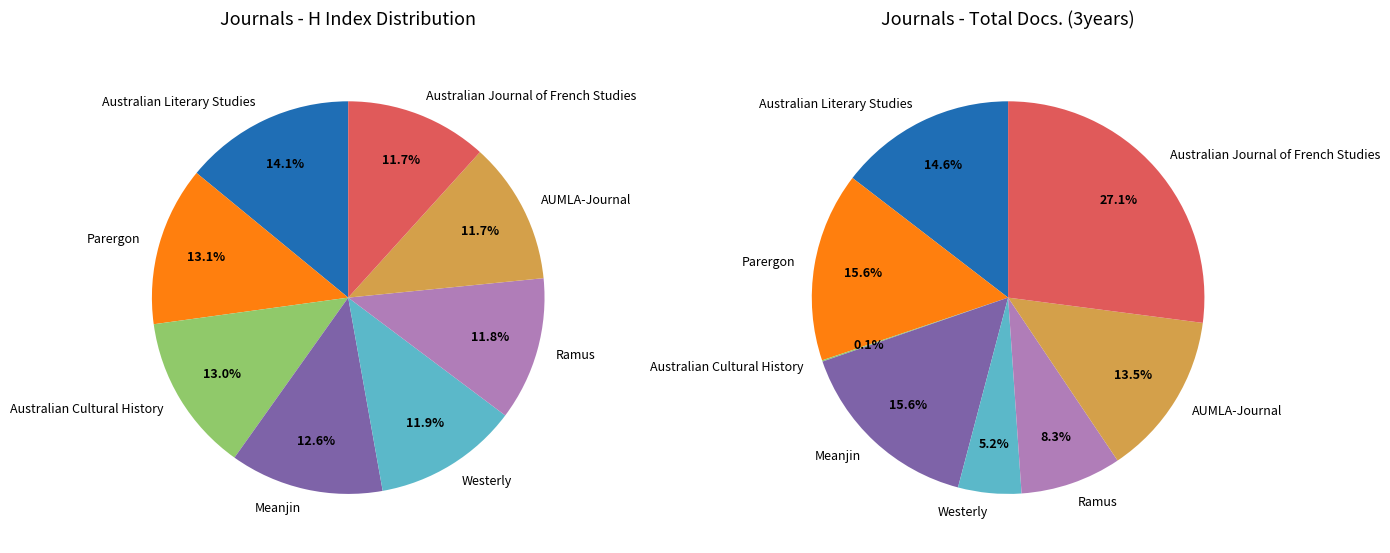

Is Australian Journal of French Studies the majority of the pie?

No